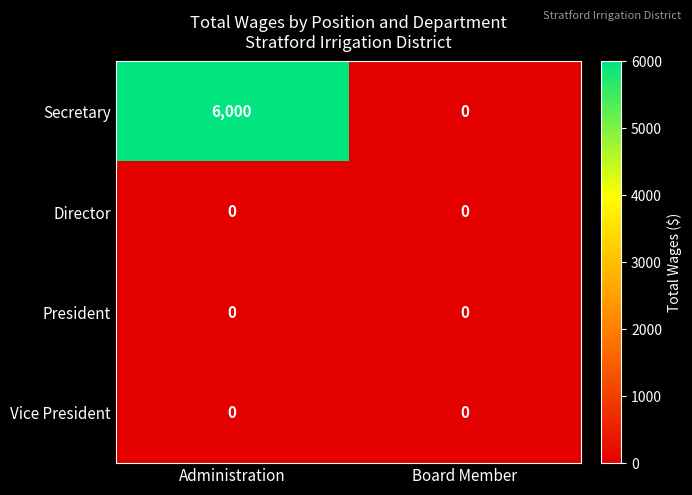

What is the total value across all series at Administration?

6000